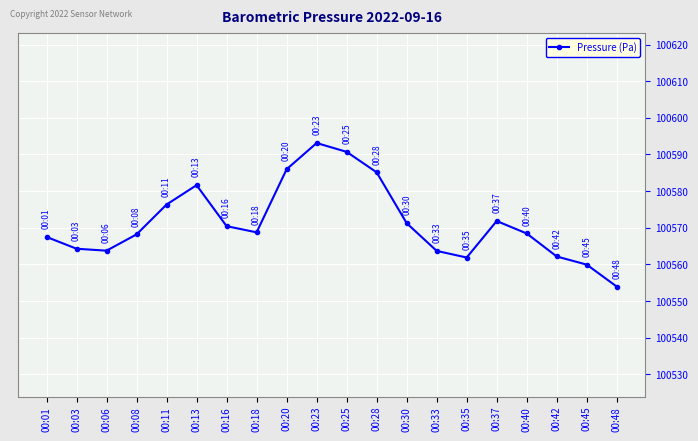

Which category has the lowest value across all series?

00:48